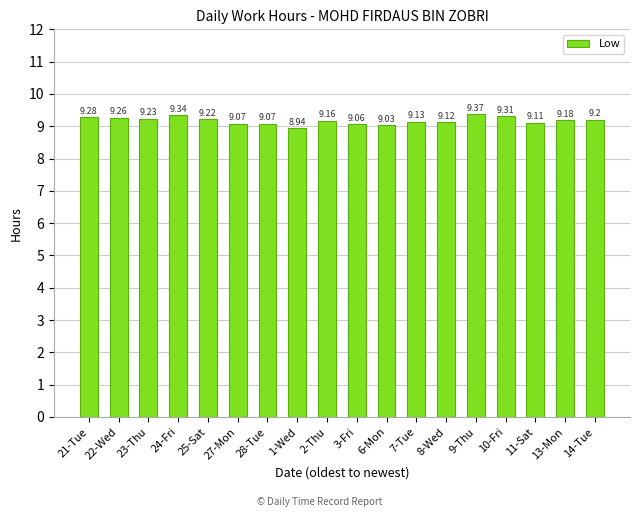

Where is the data nearest to the value 9?

6-Mon